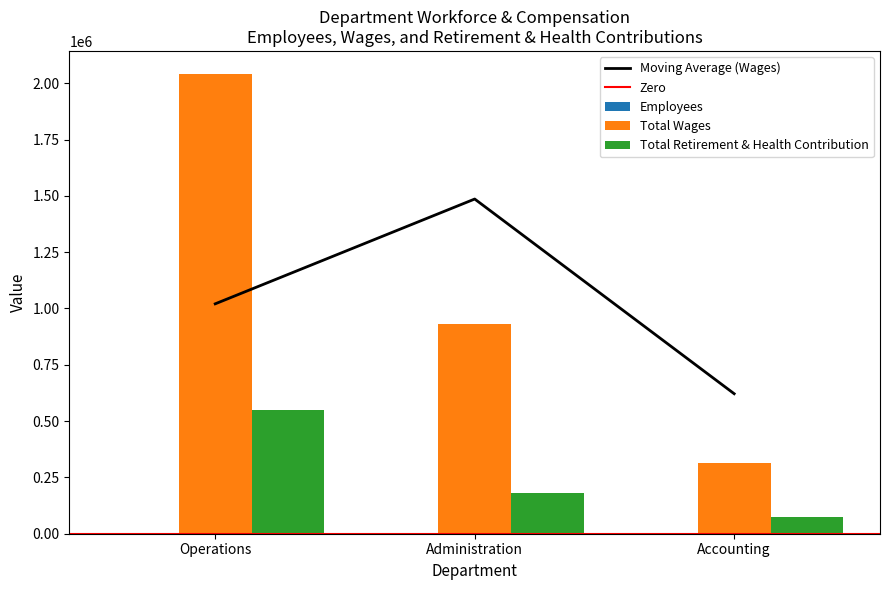

Which category has the highest value in the Total Wages series?

Operations